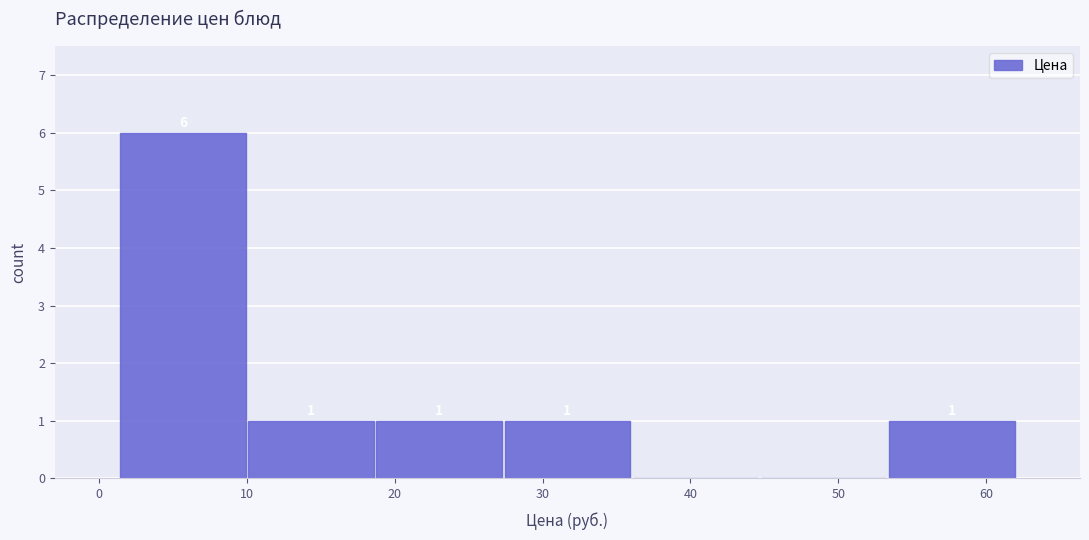

Over which range of the x-axis is the bar tallest?

1 to 10